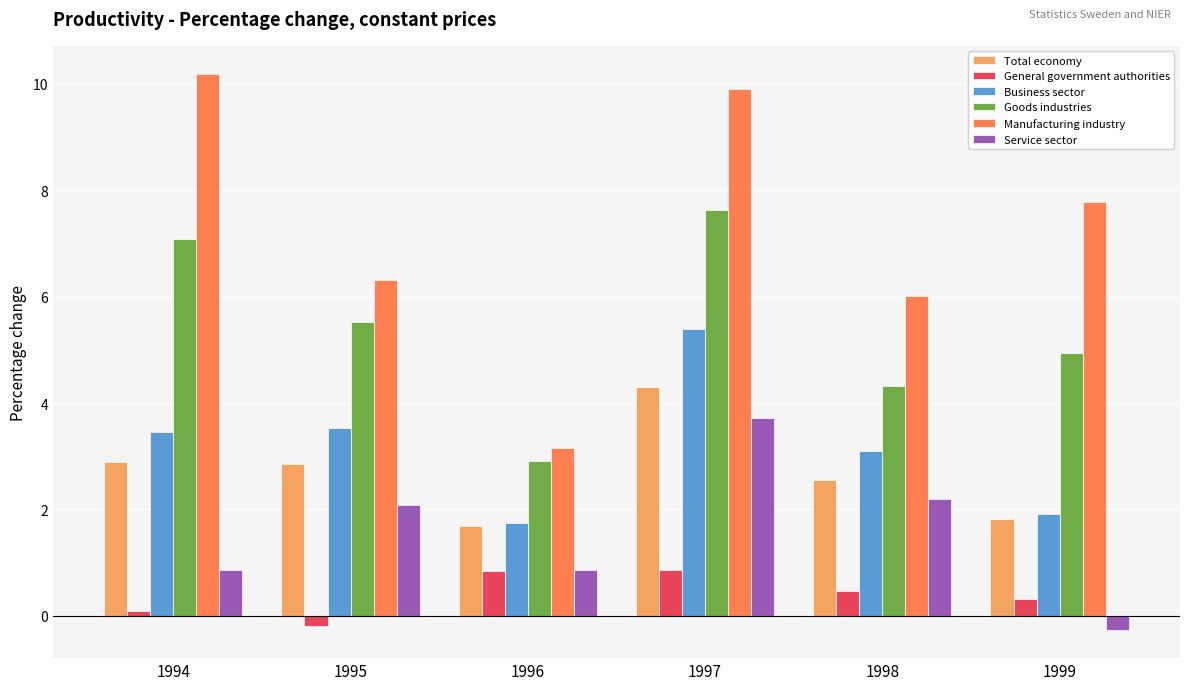

How many bars are there in each group?

6